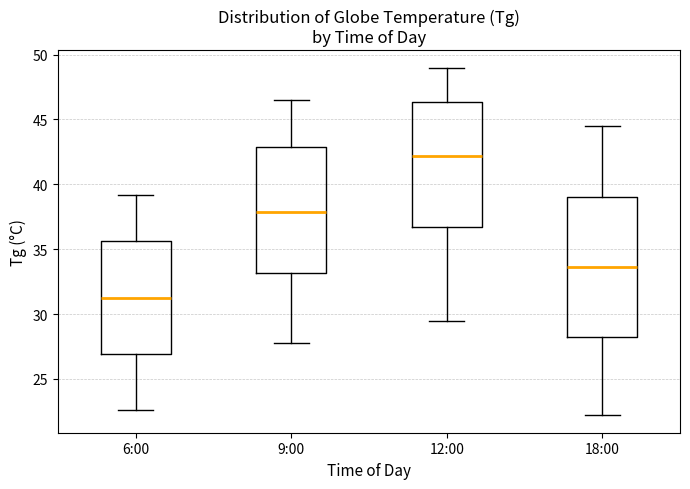

Where does the median line of the box for 12:00 sit on the y-axis? The values are not printed on the chart, so give them approximately, as read against the axis.

42.0